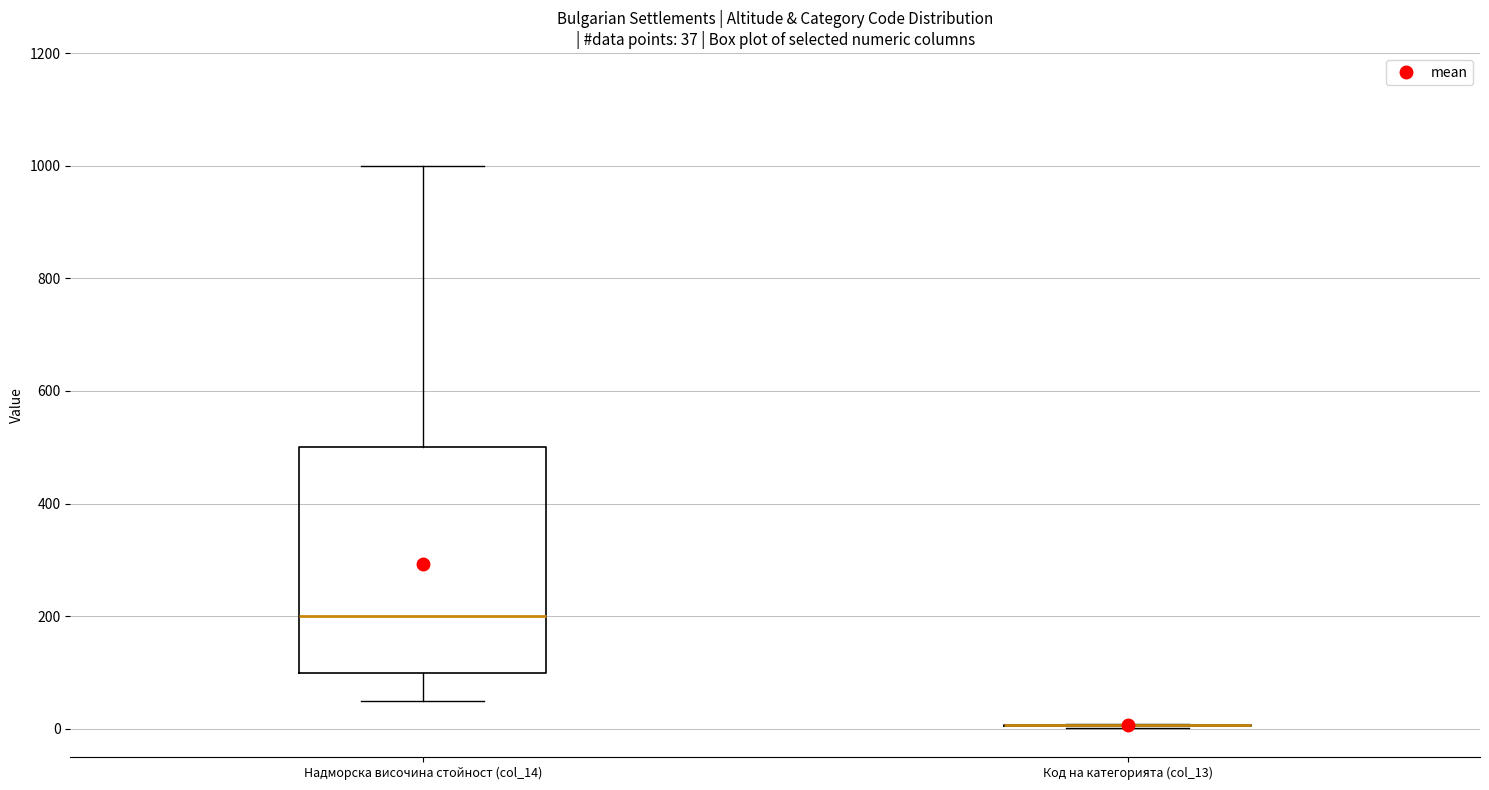

Which box is the tallest, from its lower edge to its upper edge?

Надморска височина стойност (col_14)